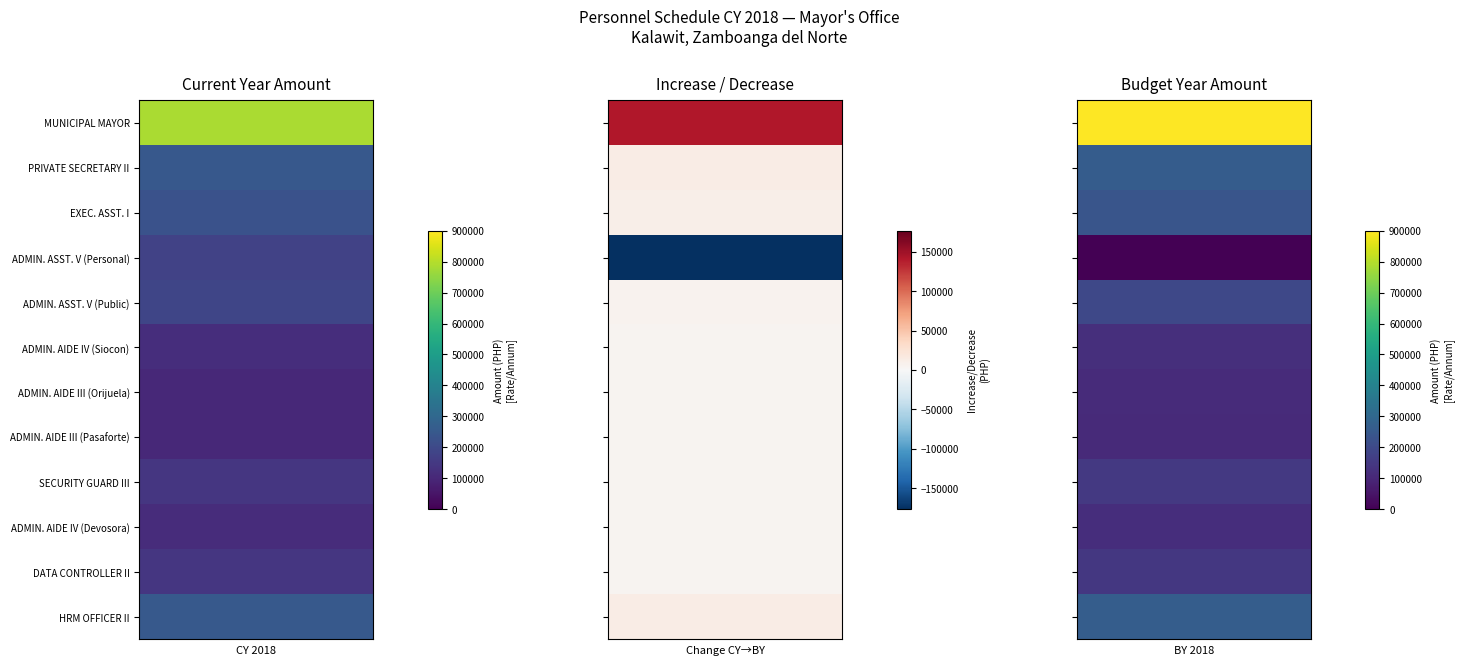

How many data points in EXECUTIVE ASSISTANT I are less than 227616?

1